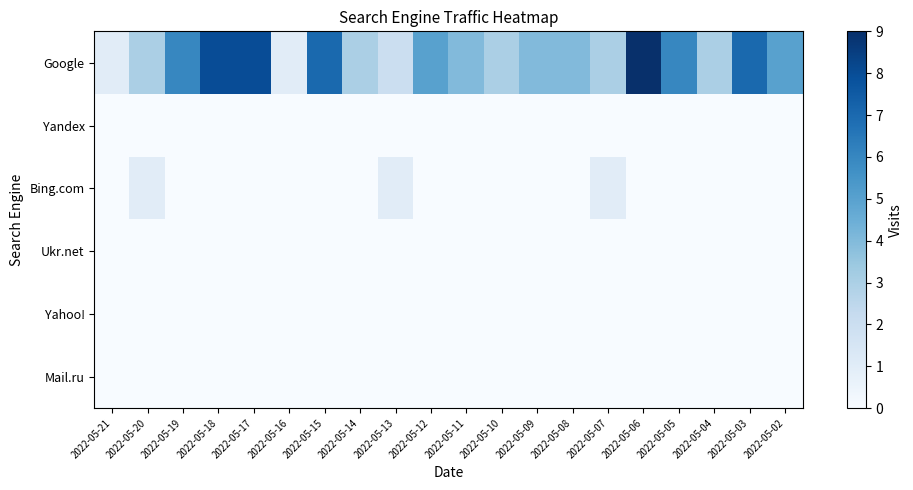

Reading left to right, list all the values displayed in this chart.

Google: 2022-05-21=1	2022-05-20=3	2022-05-19=6	2022-05-18=8	2022-05-17=8	2022-05-16=1	2022-05-15=7	2022-05-14=3	2022-05-13=2	2022-05-12=5	2022-05-11=4	2022-05-10=3	2022-05-09=4	2022-05-08=4	2022-05-07=3	2022-05-06=9	2022-05-05=6	2022-05-04=3	2022-05-03=7	2022-05-02=5
Yandex: 2022-05-21=0	2022-05-20=0	2022-05-19=0	2022-05-18=0	2022-05-17=0	2022-05-16=0	2022-05-15=0	2022-05-14=0	2022-05-13=0	2022-05-12=0	2022-05-11=0	2022-05-10=0	2022-05-09=0	2022-05-08=0	2022-05-07=0	2022-05-06=0	2022-05-05=0	2022-05-04=0	2022-05-03=0	2022-05-02=0
Bing.com: 2022-05-21=0	2022-05-20=1	2022-05-19=0	2022-05-18=0	2022-05-17=0	2022-05-16=0	2022-05-15=0	2022-05-14=0	2022-05-13=1	2022-05-12=0	2022-05-11=0	2022-05-10=0	2022-05-09=0	2022-05-08=0	2022-05-07=1	2022-05-06=0	2022-05-05=0	2022-05-04=0	2022-05-03=0	2022-05-02=0
Ukr.net: 2022-05-21=0	2022-05-20=0	2022-05-19=0	2022-05-18=0	2022-05-17=0	2022-05-16=0	2022-05-15=0	2022-05-14=0	2022-05-13=0	2022-05-12=0	2022-05-11=0	2022-05-10=0	2022-05-09=0	2022-05-08=0	2022-05-07=0	2022-05-06=0	2022-05-05=0	2022-05-04=0	2022-05-03=0	2022-05-02=0
Yahoo!: 2022-05-21=0	2022-05-20=0	2022-05-19=0	2022-05-18=0	2022-05-17=0	2022-05-16=0	2022-05-15=0	2022-05-14=0	2022-05-13=0	2022-05-12=0	2022-05-11=0	2022-05-10=0	2022-05-09=0	2022-05-08=0	2022-05-07=0	2022-05-06=0	2022-05-05=0	2022-05-04=0	2022-05-03=0	2022-05-02=0
Mail.ru: 2022-05-21=0	2022-05-20=0	2022-05-19=0	2022-05-18=0	2022-05-17=0	2022-05-16=0	2022-05-15=0	2022-05-14=0	2022-05-13=0	2022-05-12=0	2022-05-11=0	2022-05-10=0	2022-05-09=0	2022-05-08=0	2022-05-07=0	2022-05-06=0	2022-05-05=0	2022-05-04=0	2022-05-03=0	2022-05-02=0